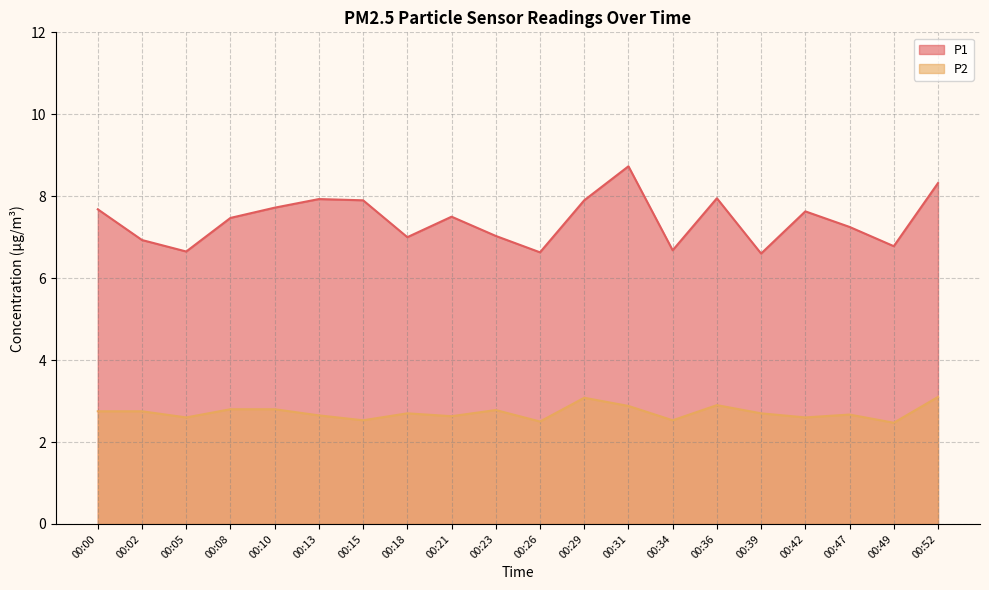

What is the difference between the maximum and minimum values in the P1 series?

2.1